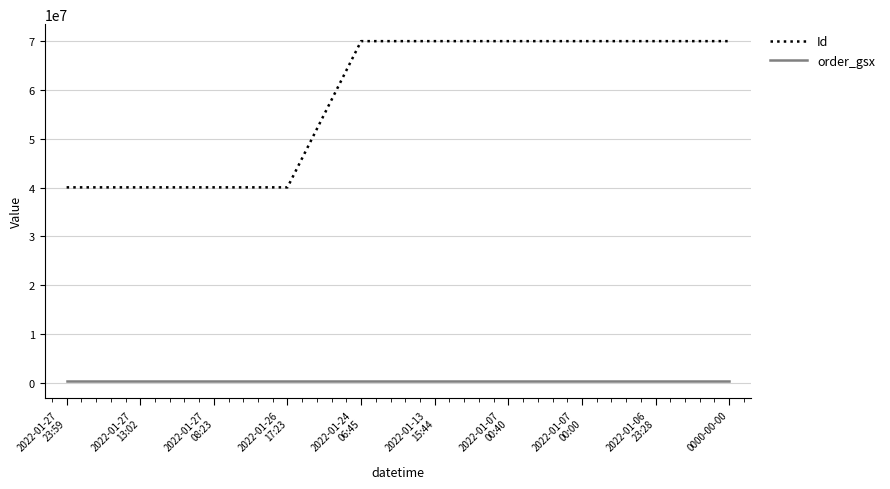

What is the total value across all series at 0000-00-00?

70427322